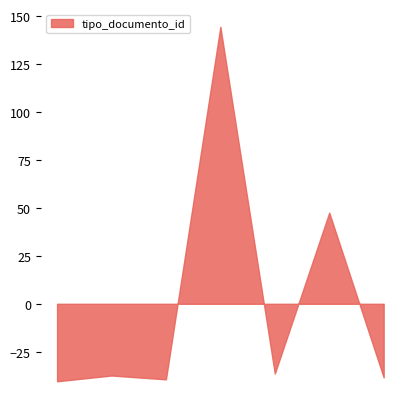

True or false: there are more than 1 points higher than both neighbors.

True